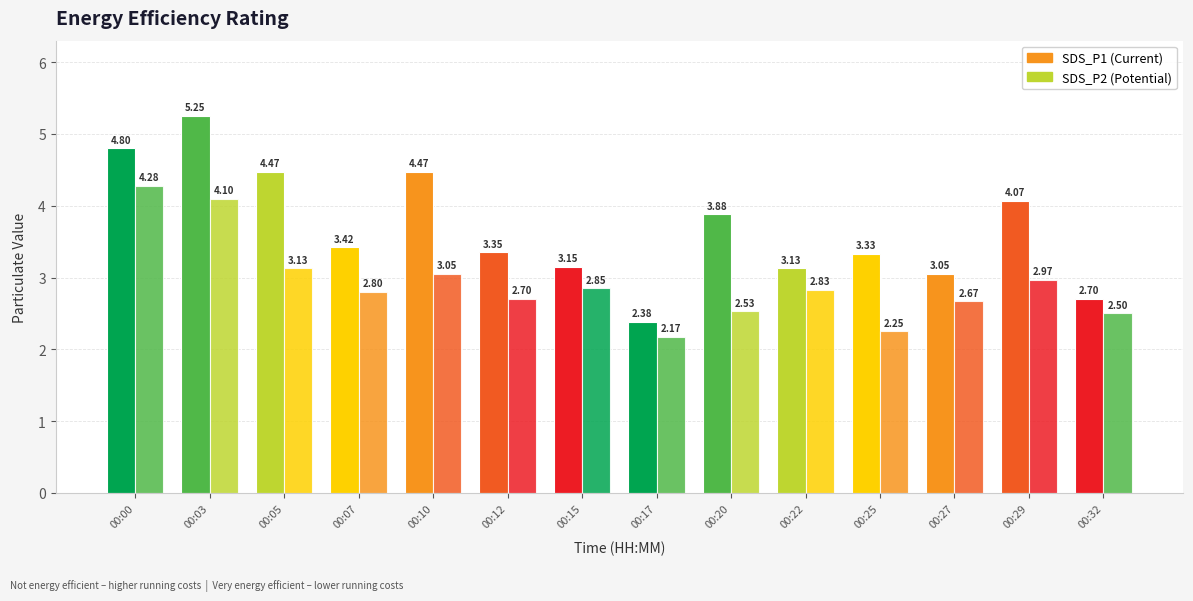

At which category is the sum across all series the highest?

00:03